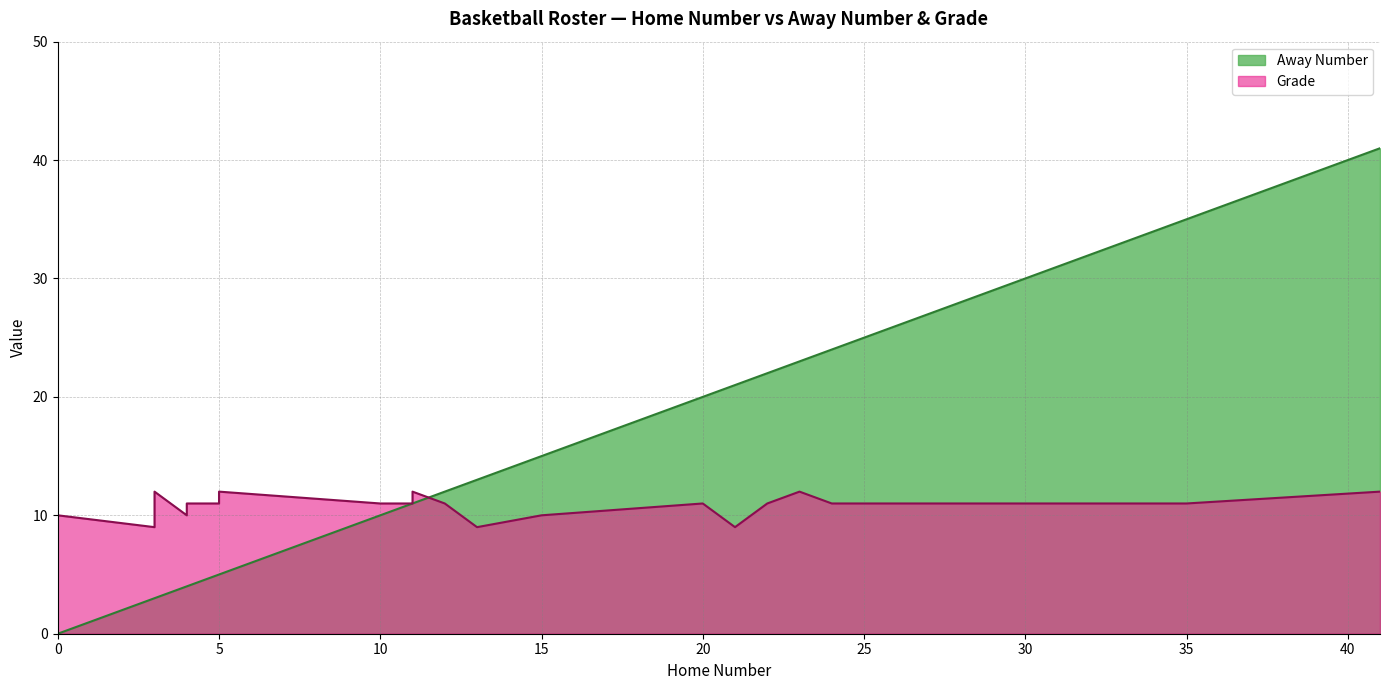

The Grade series shows 5 at 35. True or false?

False